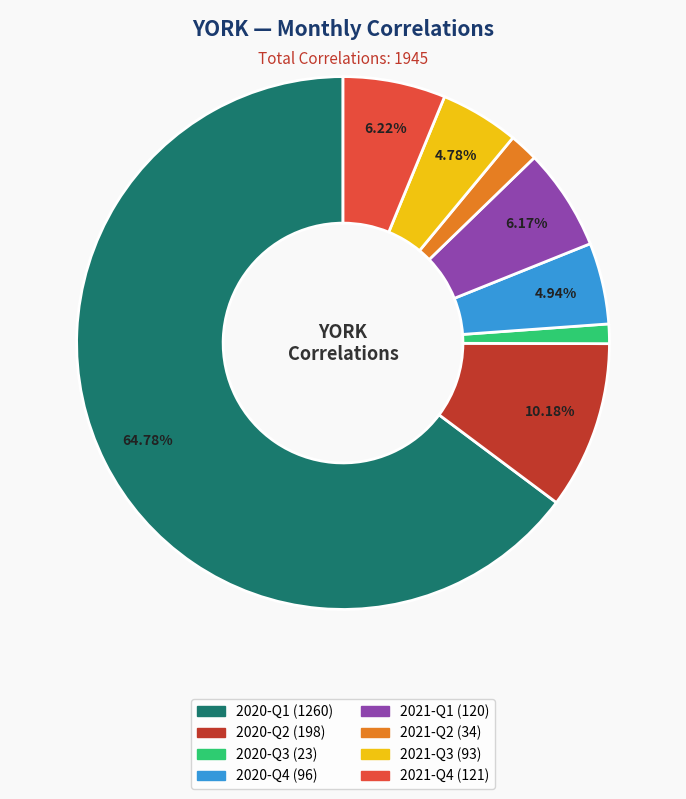

Does any single category account for the majority?

Yes